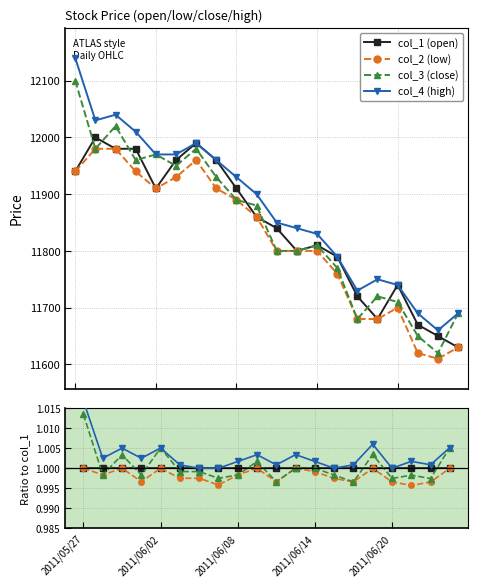

What is the minimum value for col_4 (high)?

1.0